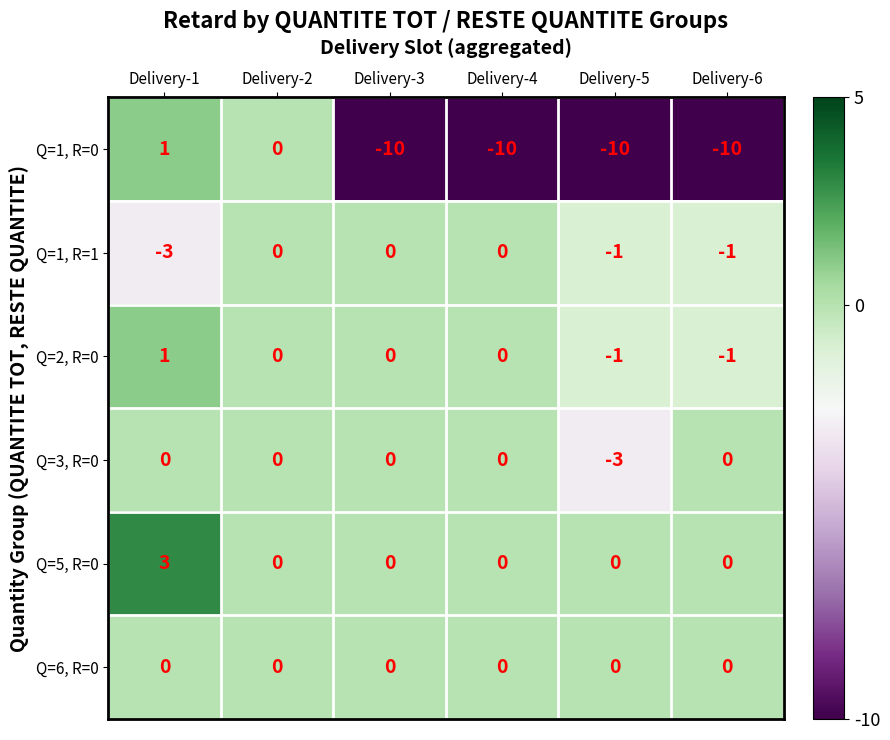

Which series has the largest range (max minus min)?

Q=1, R=0